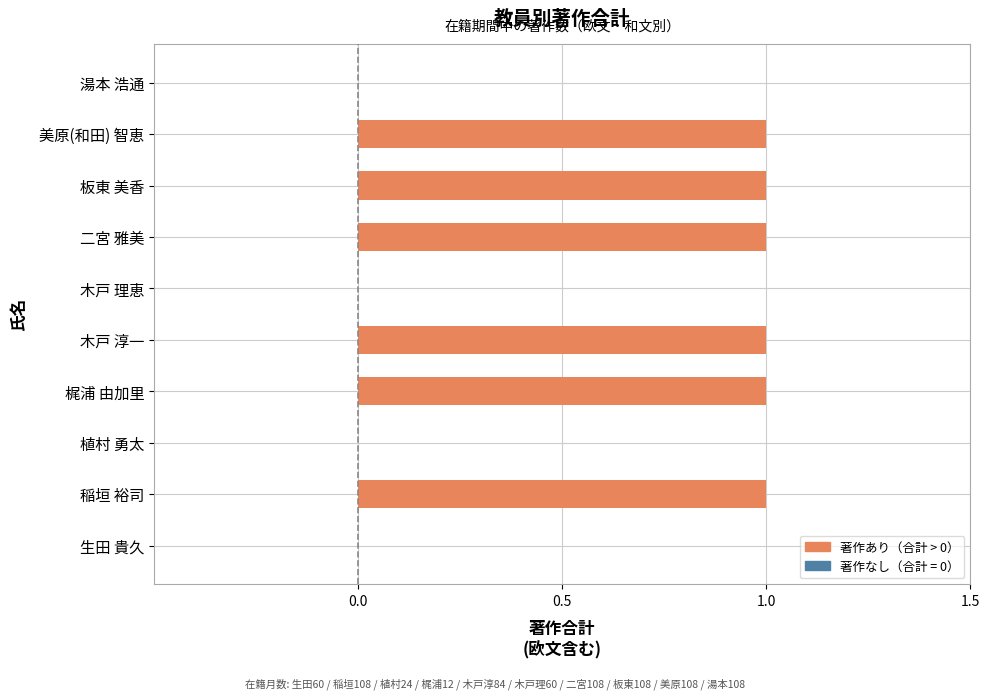

Count the values in the range 0 to 1.

10